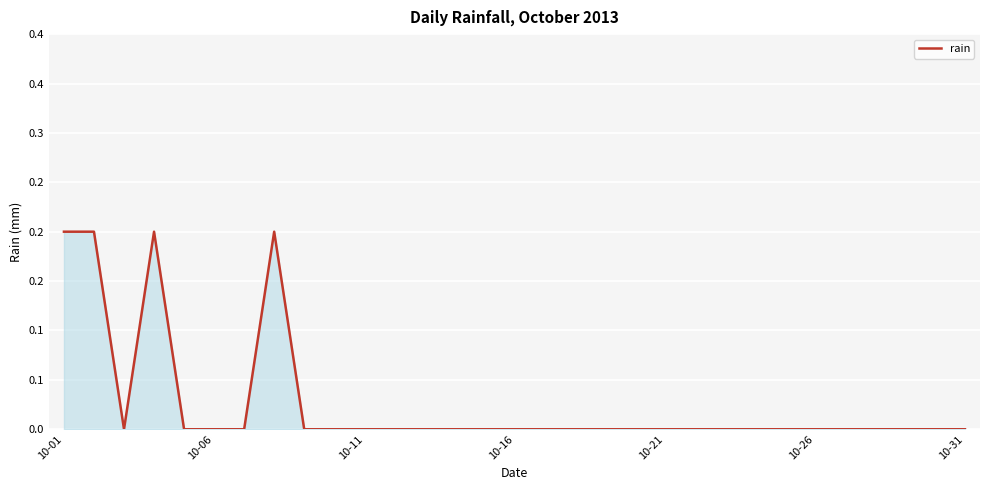

What is the difference between the maximum and minimum values?

0.2